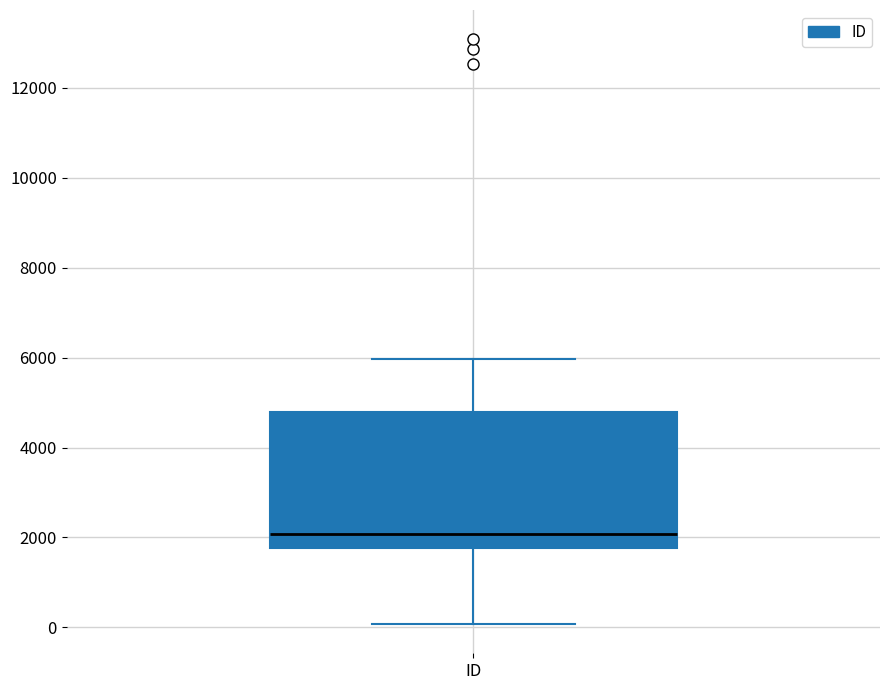

Read this box plot against the y-axis: the position of the median line, the range covered by the box, and the ends of both whiskers. The values are not printed on the chart, so give them approximately, as read against the axis.

median 2000, box 1800 to 4800, whiskers 0 to 6000